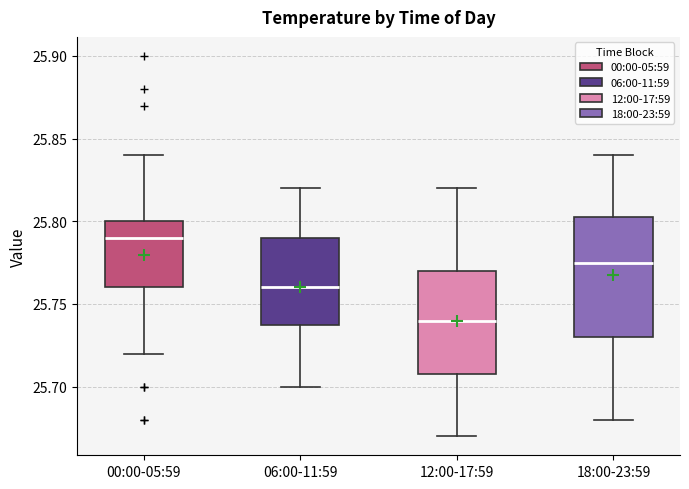

Comparing the boxes themselves (not the whiskers), which one is the tallest?

18:00-23:59